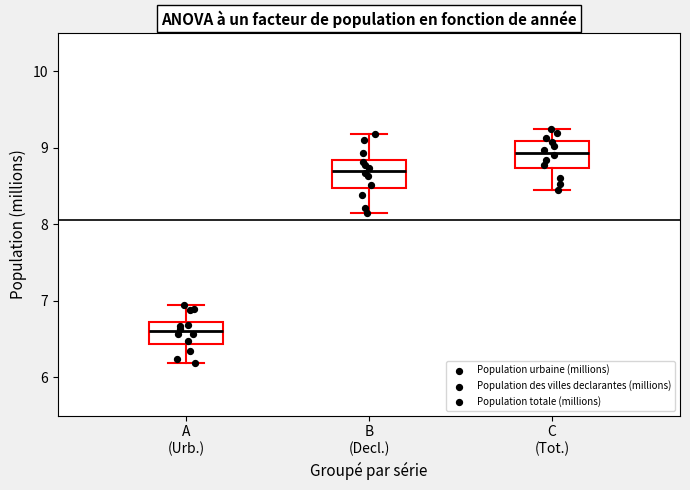

Reading left to right, read every box against the y-axis: the position of its median line, the range the box covers, and the ends of its whiskers. The values are not printed on the chart, so give them approximately, as read against the axis.

A (Urb.): median 6.6, box 6.4 to 6.7, whiskers 6.2 to 6.9
B (Decl.): median 8.7, box 8.5 to 8.8, whiskers 8.1 to 9.2
C (Tot.): median 8.9, box 8.7 to 9.1, whiskers 8.4 to 9.2